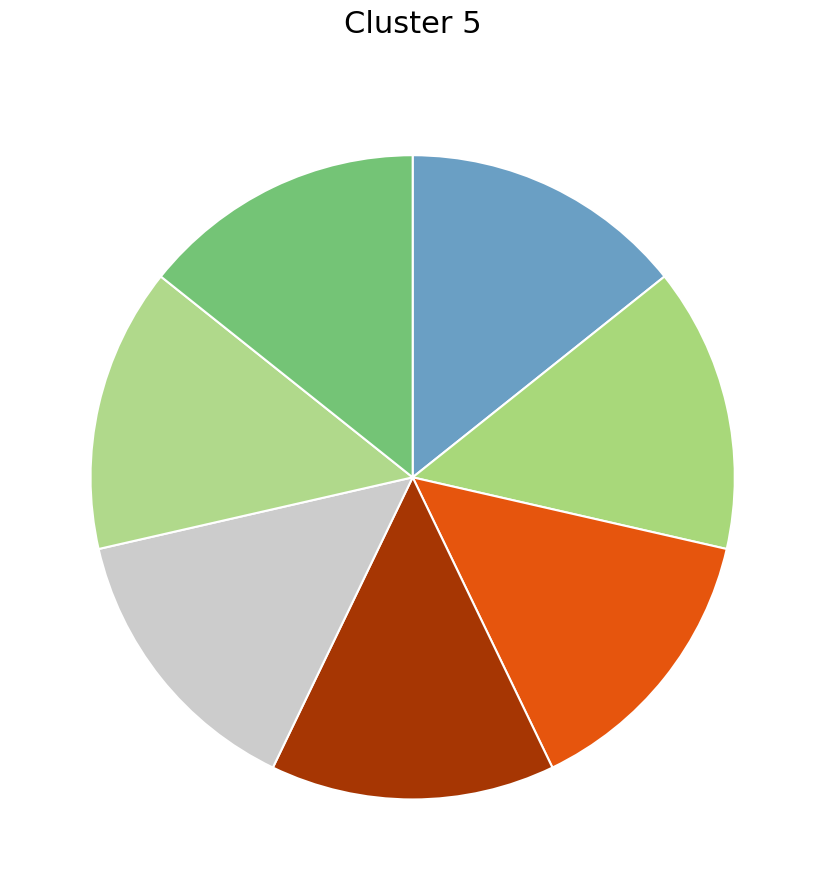

Which category has the smallest portion of the pie?

Gas Boilers - Taiwan